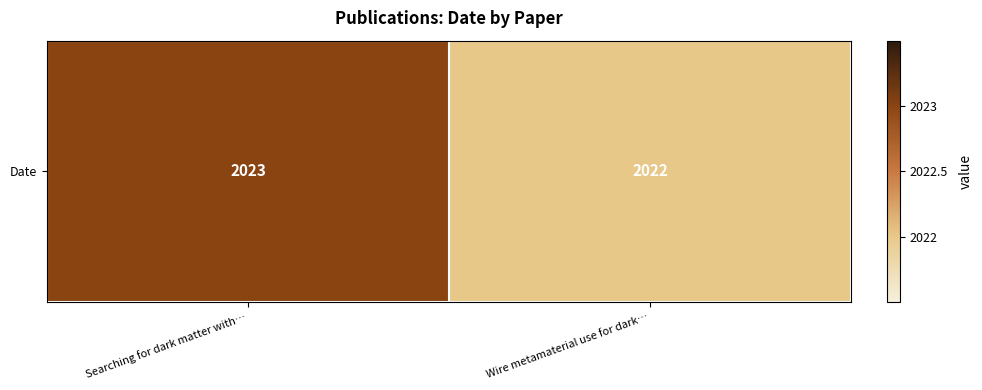

True or false: the data shows 1263 at Wire metamaterial use for dark….

False